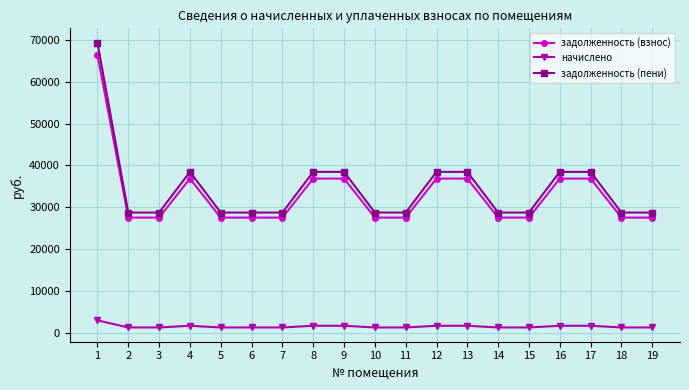

At which category does задолженность (взнос) reach its first local peak?

4